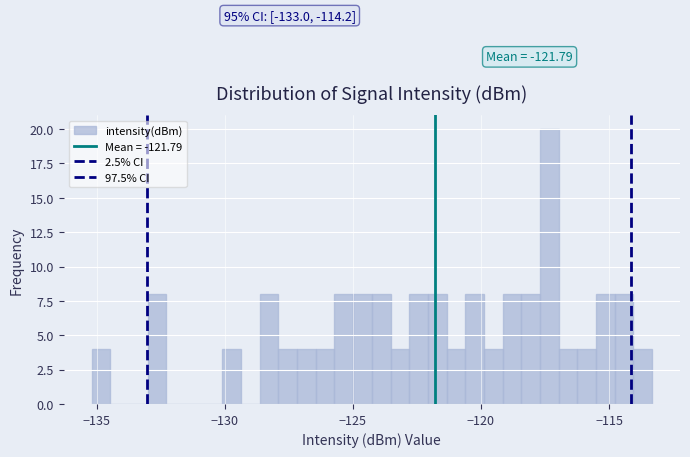

Around what value on the x-axis is the tallest bar? Give the approximate position of its centre, as read against the axis.

-117.5